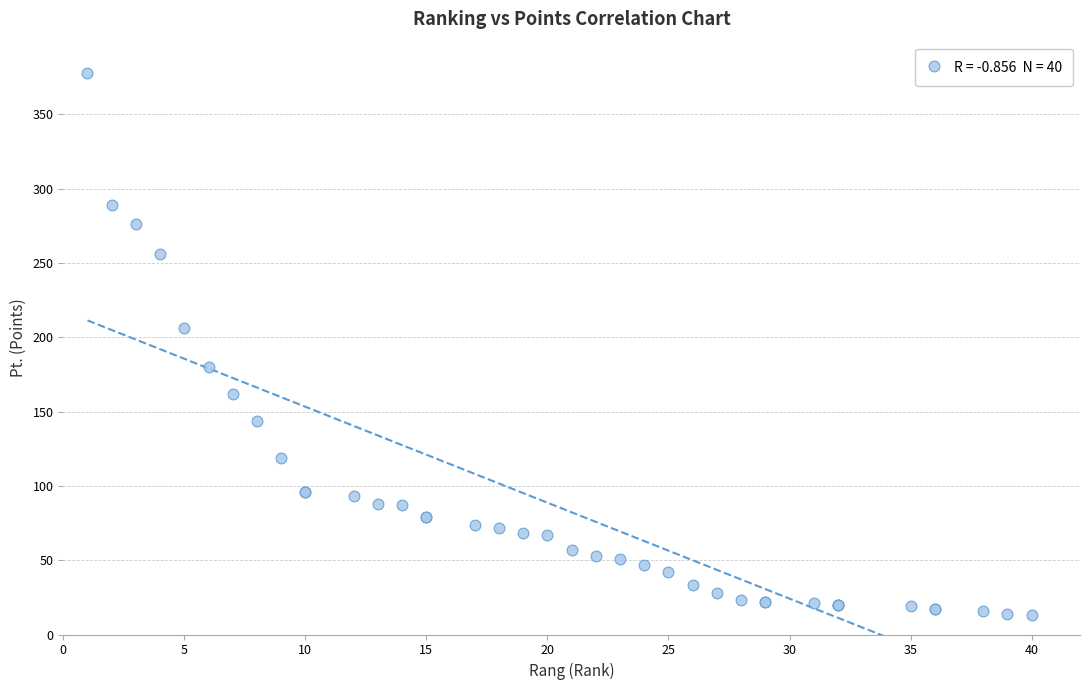

What Y value in the scatter plot is closest to 195?

206